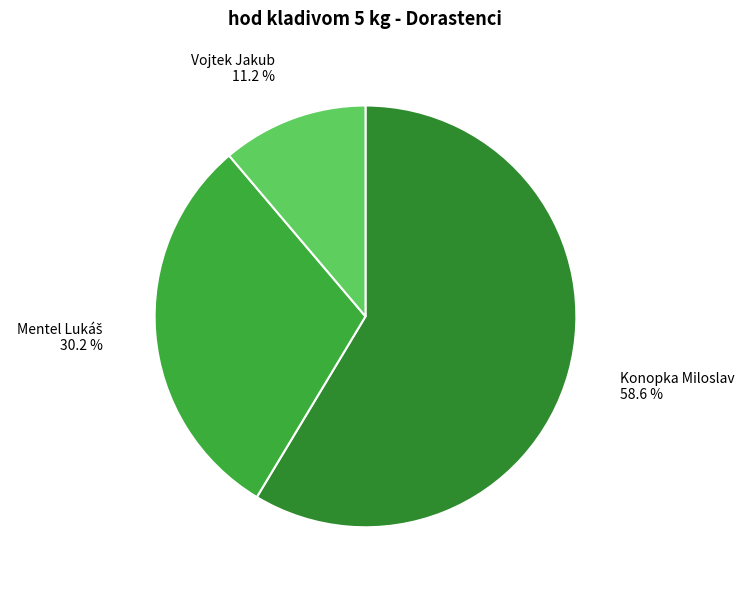

Which category has the biggest portion of the pie?

Konopka Miloslav